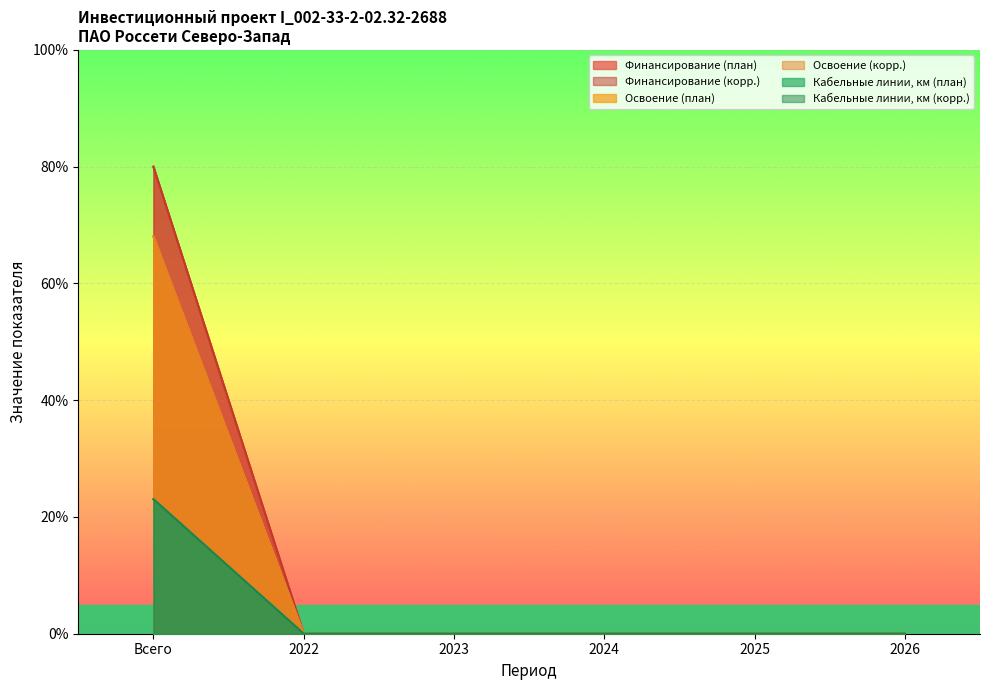

What is the average value of the Кабельные линии, км (план) series?

3.8